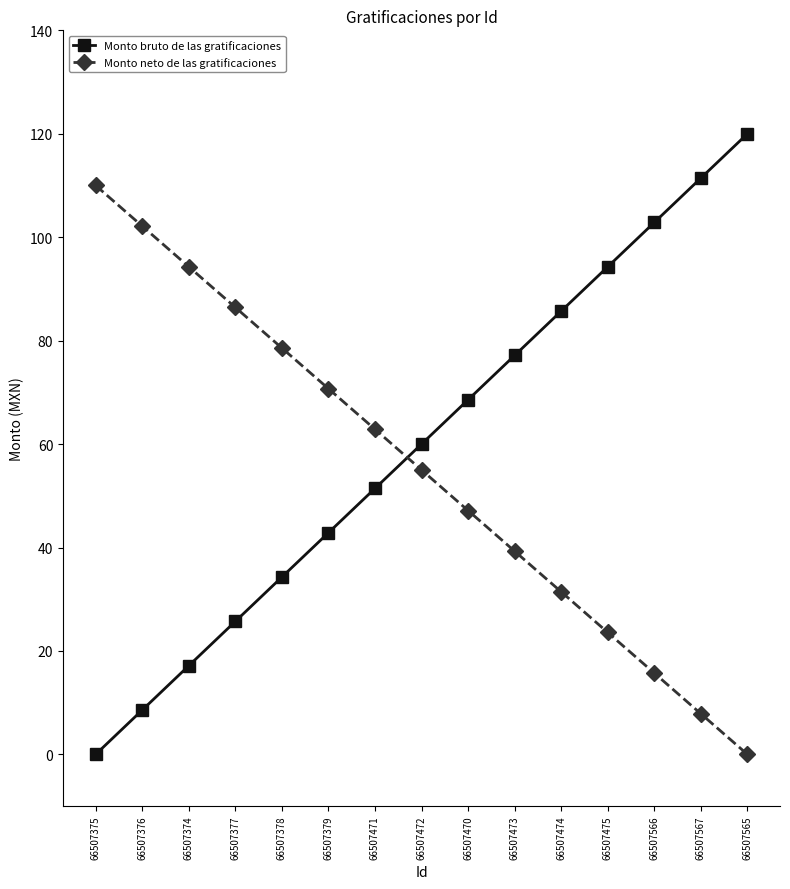

What is the highest value of the Monto neto de las gratificaciones series?

110.0